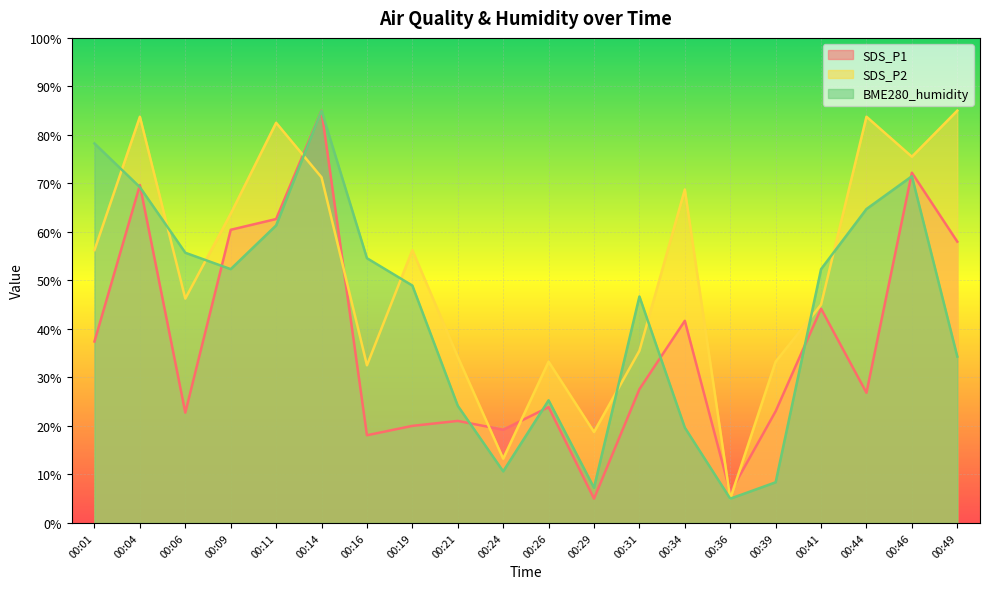

What is the difference between the SDS_P2 values at 00:26 and 00:24?

20.0